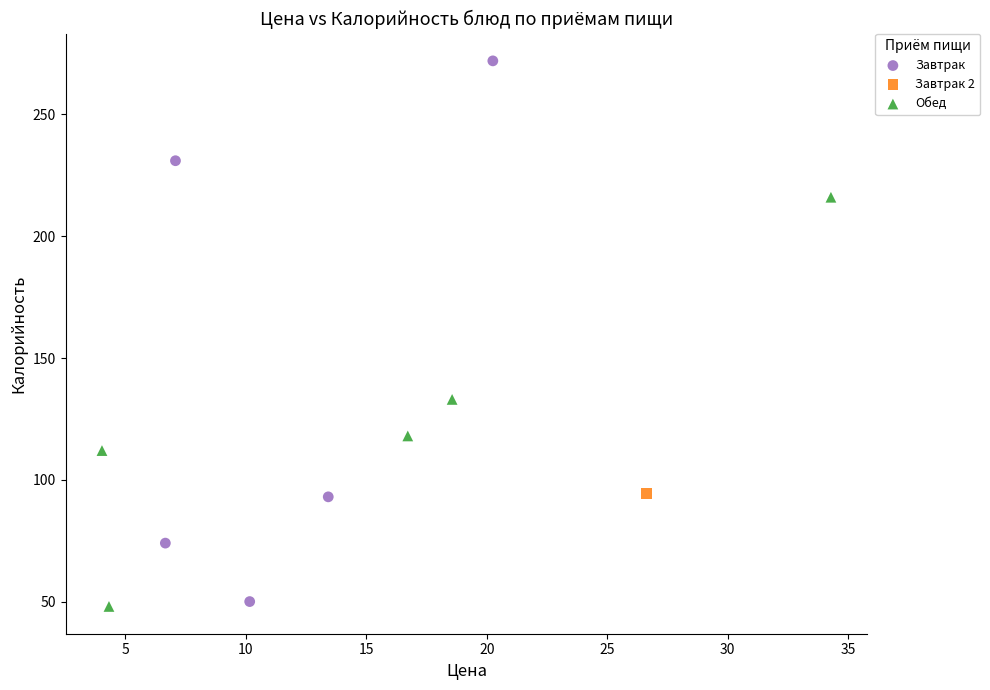

What are all the series names shown in the legend?

Завтрак, Завтрак 2, Обед